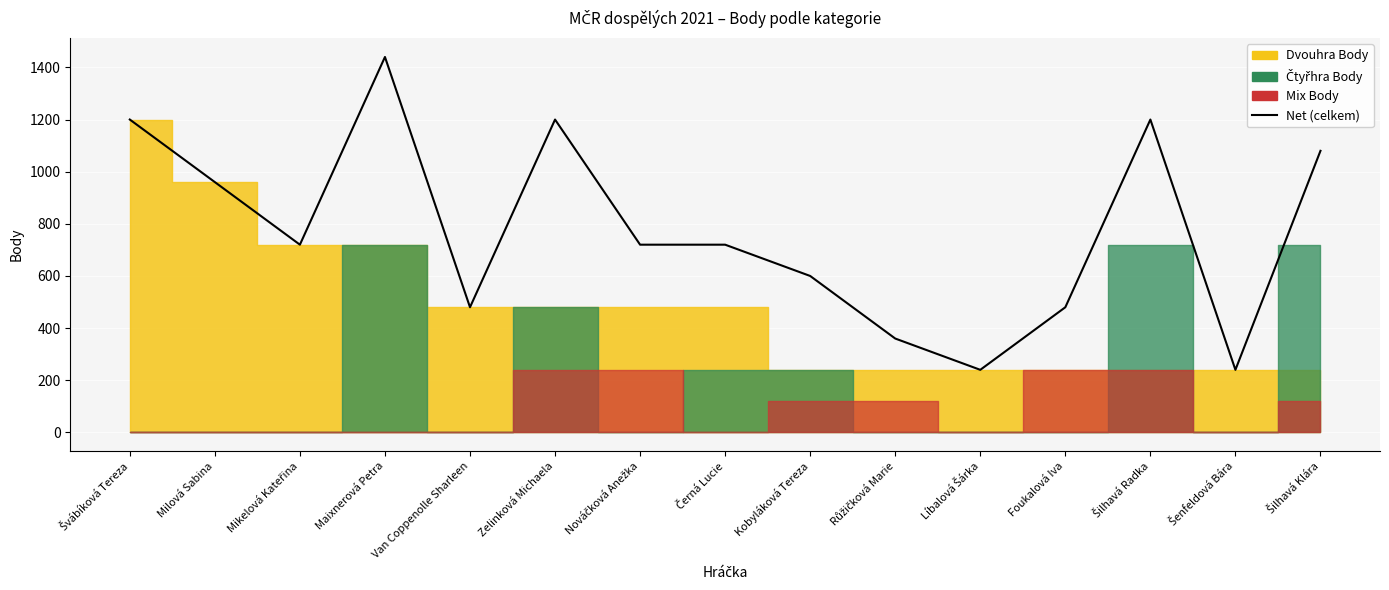

Rank the categories by value from highest to lowest.

Maixnerová Petra, Švábíková Tereza, Zelinková Michaela, Šilhavá Radka, Šilhavá Klára, Milová Sabina, Mikelová Kateřina, Nováčková Anežka, Černá Lucie, Kobyláková Tereza, Van Coppenolle Sharleen, Foukalová Iva, Růžičková Marie, Líbalová Šárka, Šenfeldová Bára